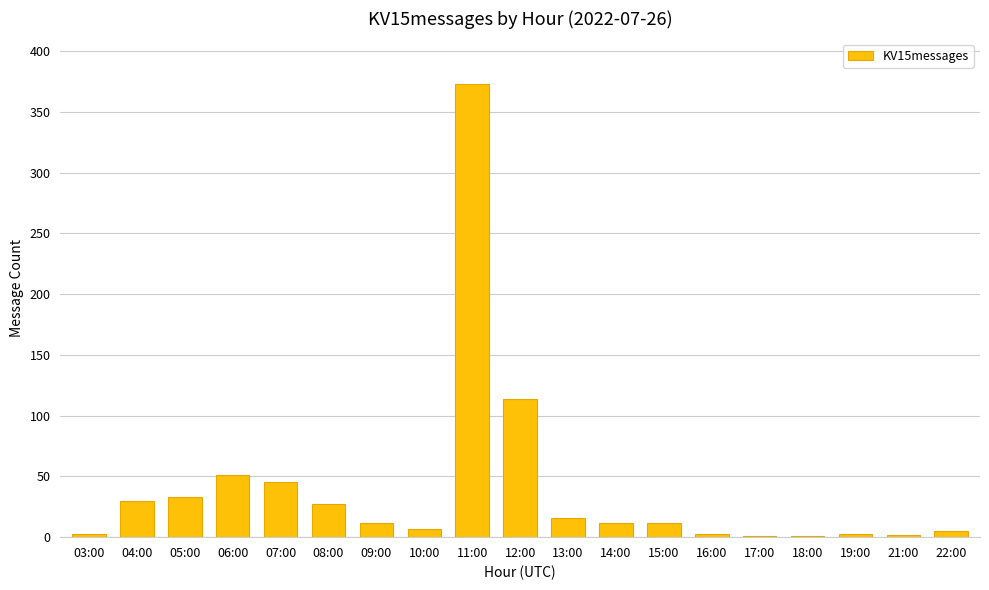

At which category does the chart reach its peak across all series?

11:00